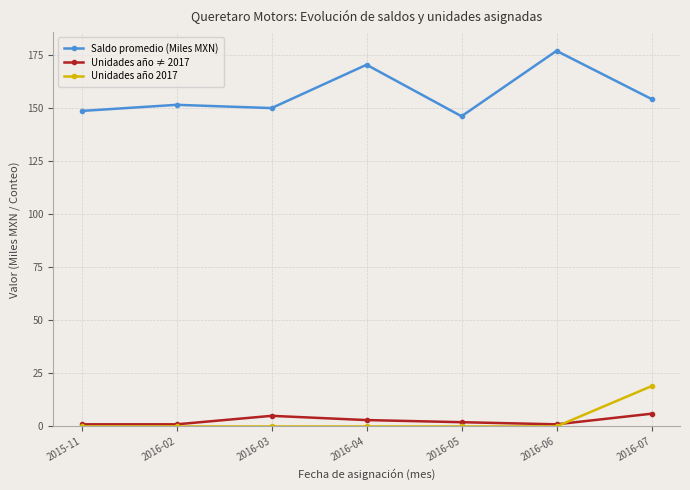

List the series in order of their peak value, highest first.

Saldo promedio (Miles MXN), Unidades año 2017, Unidades año ≠ 2017